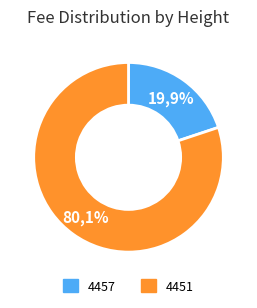

To the nearest percent, what is the combined percentage of 4451 and 4457?

100%